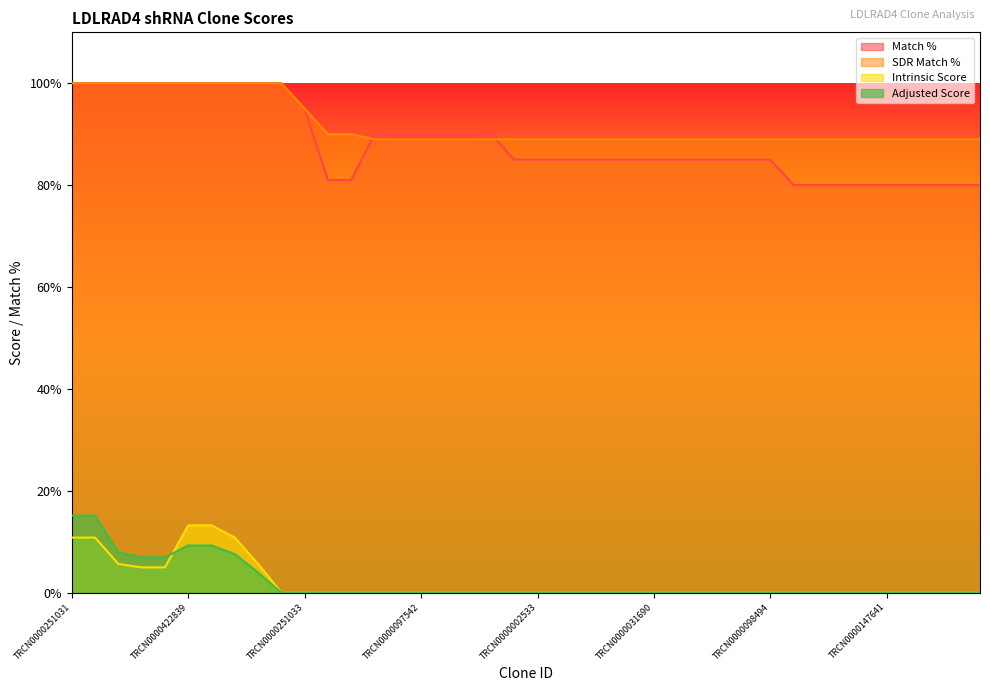

What position from the left is TRCN0000002533?

21